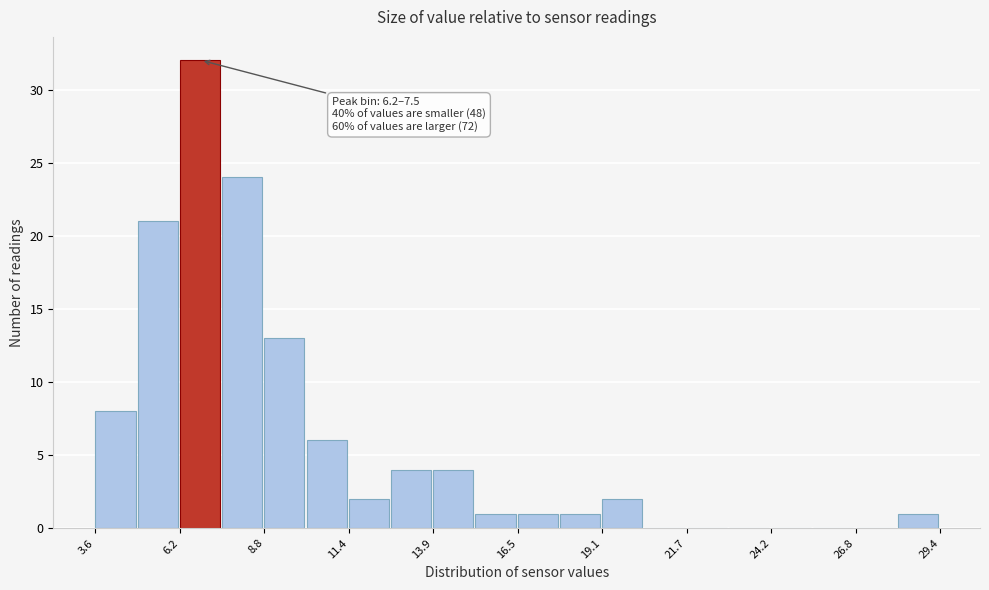

Around what value on the x-axis is the tallest bar? Give the approximate position of its centre, as read against the axis.

7.0